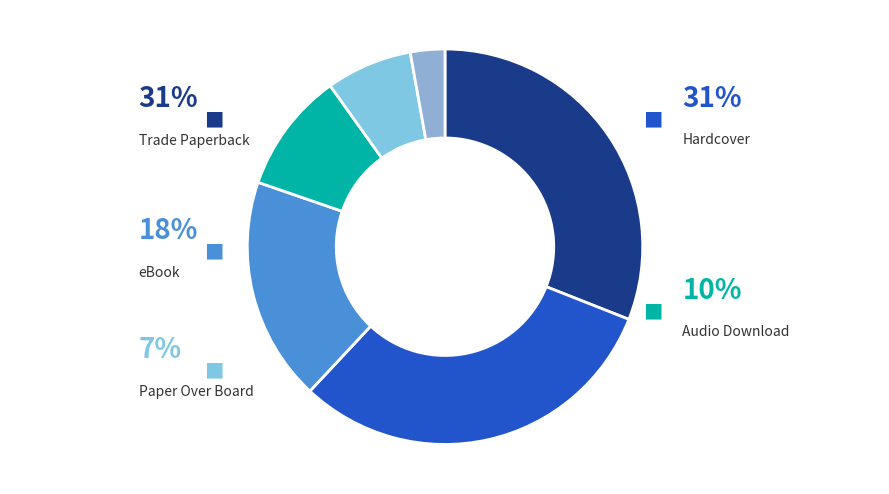

Count the number of slices in the pie.

6